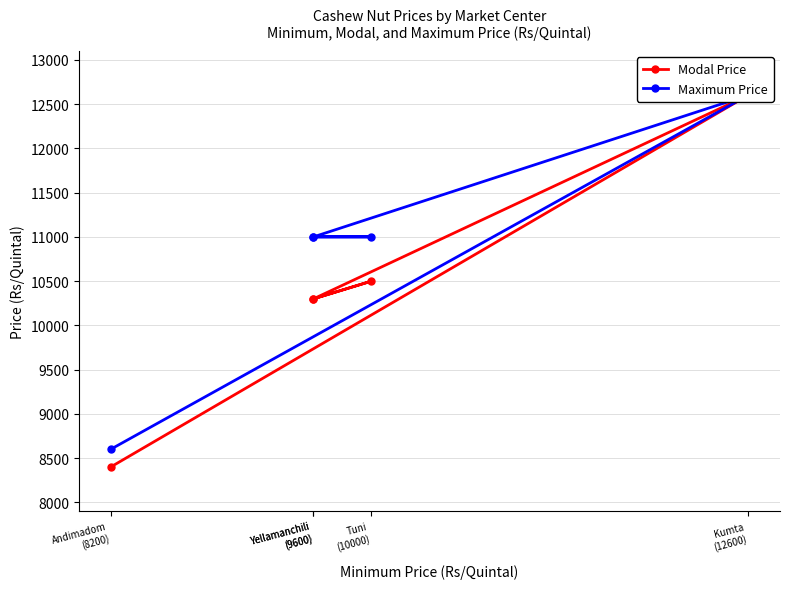

True or false: Modal Price and Maximum Price cross at least once.

False